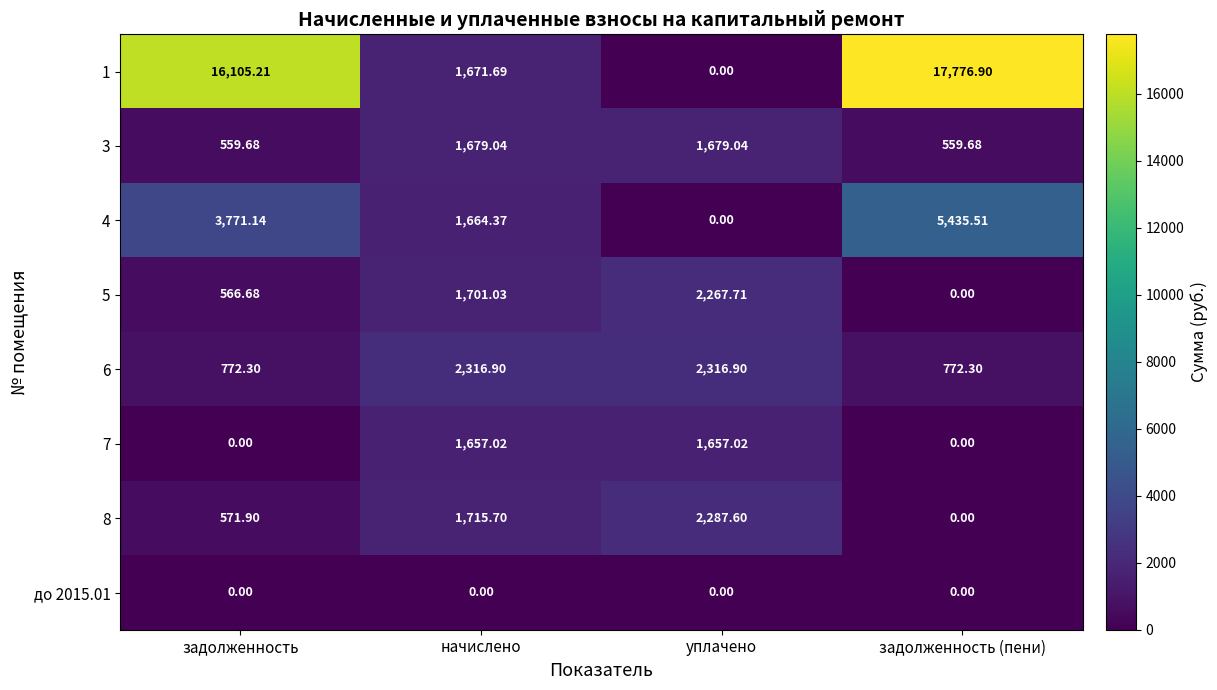

What is the greatest value displayed?

17776.9